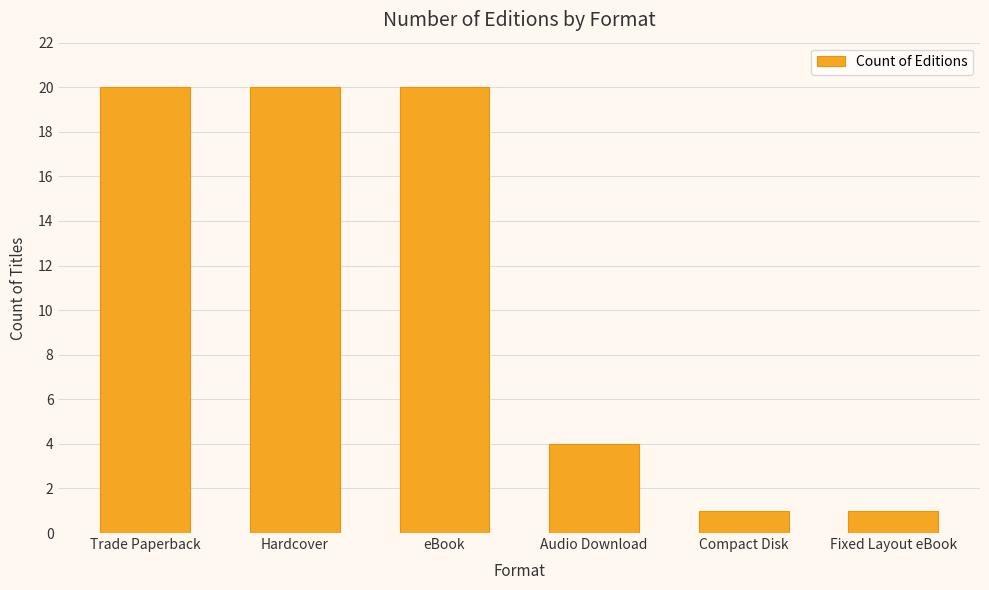

What is the difference between the maximum and minimum values?

19